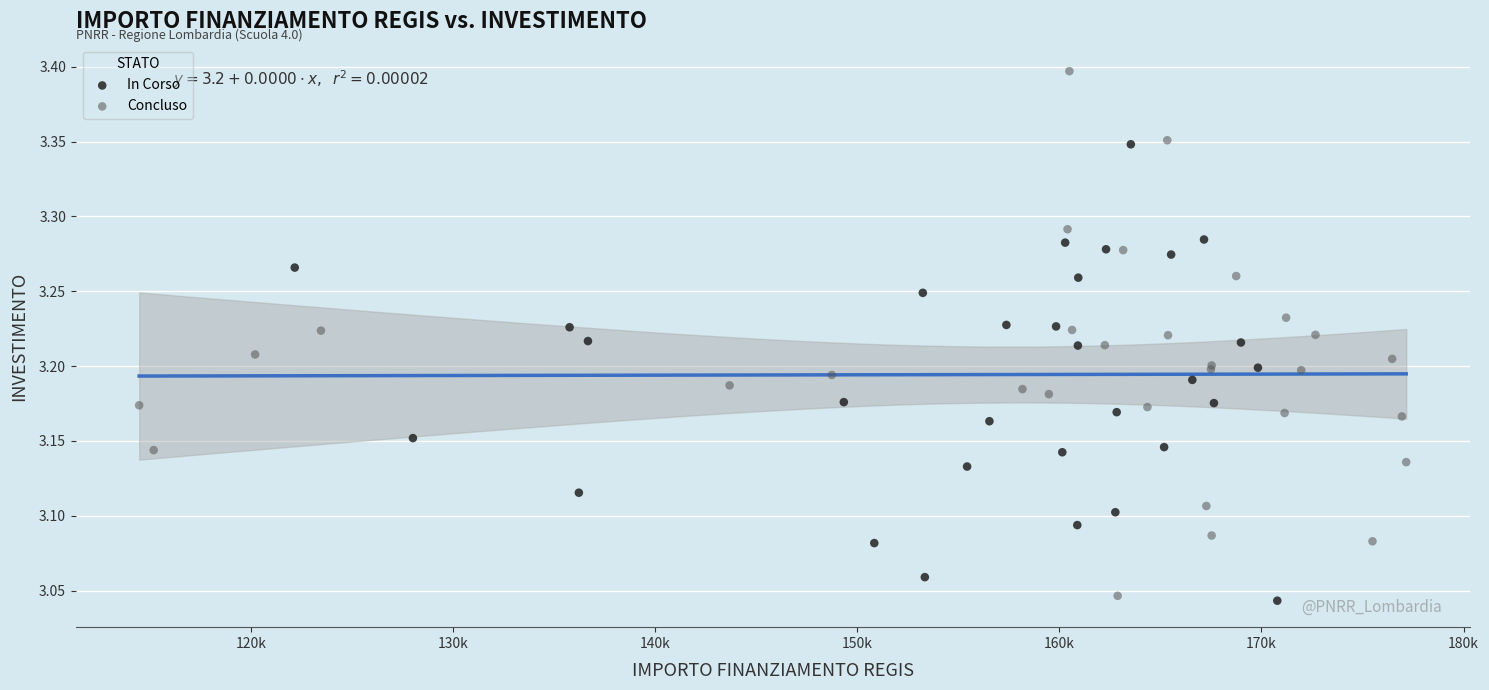

Which series has the largest Y range (max minus min)?

Concluso